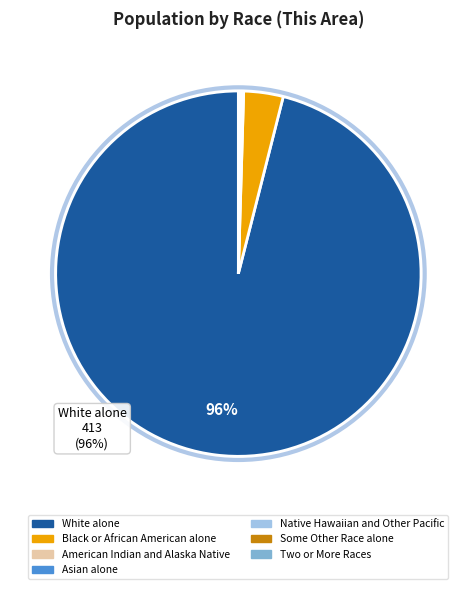

What is the largest slice in the pie chart?

White alone